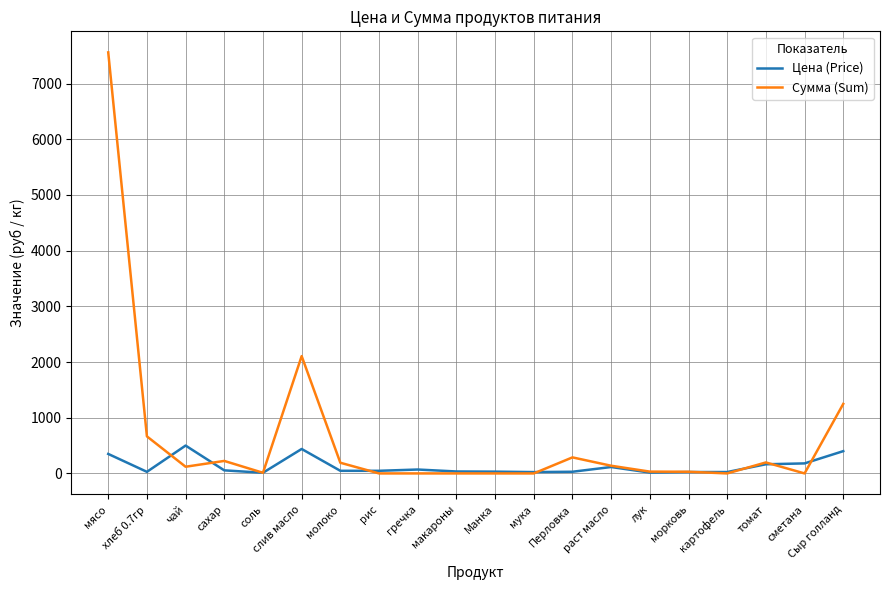

Which series has the largest total across all categories?

Сумма (Sum)